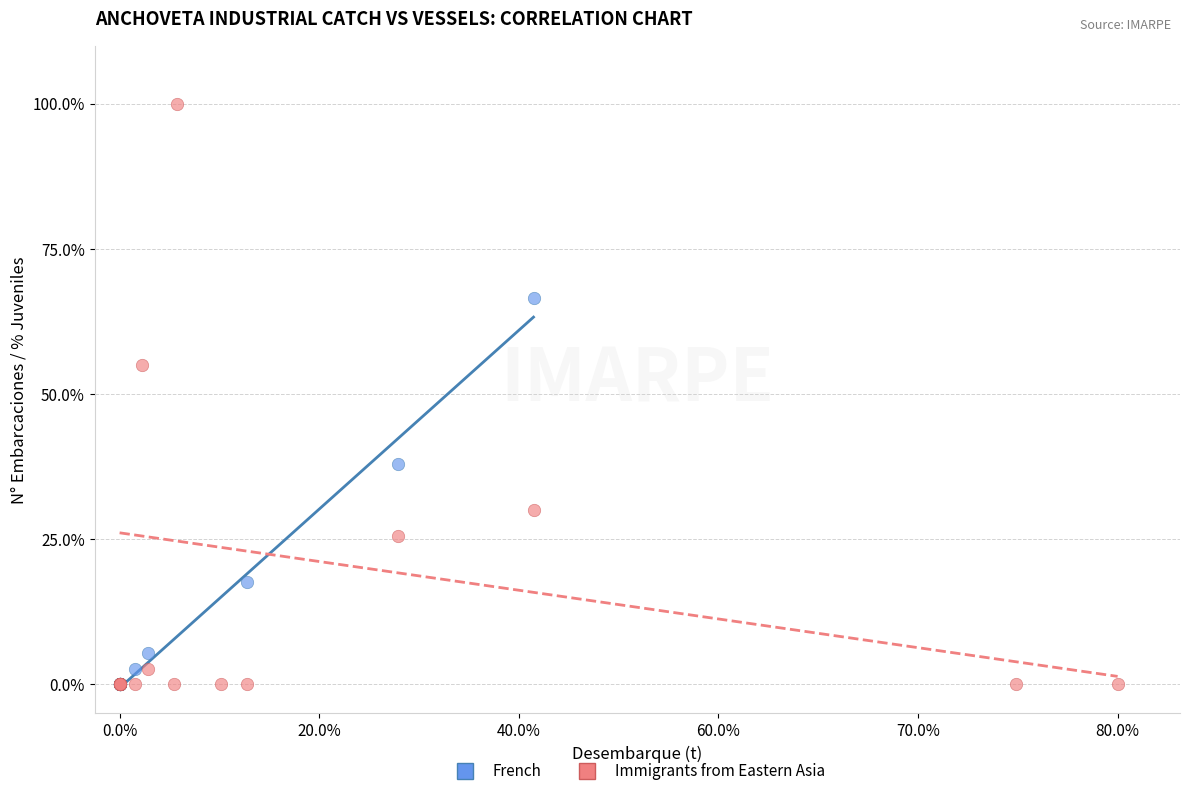

Which series has the widest spread of Y values?

Immigrants from Eastern Asia